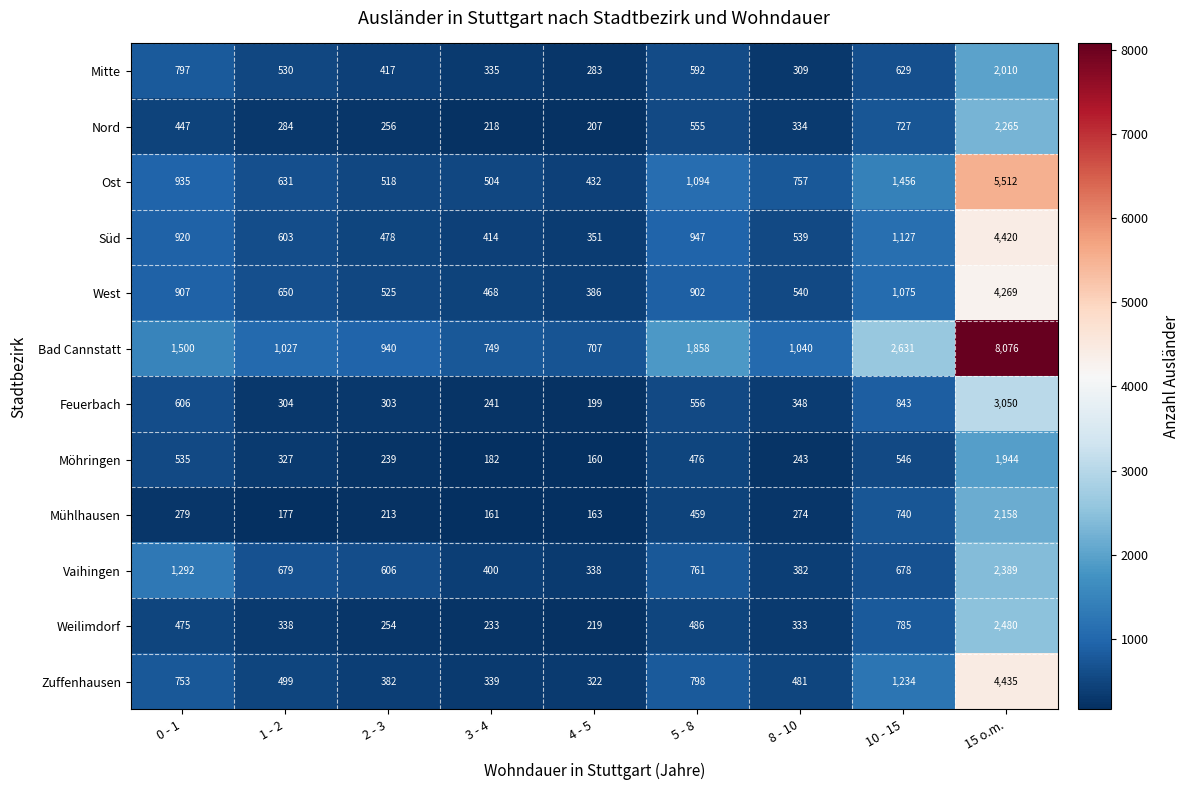

Read the Mühlhausen value at 8 - 10, to the nearest 100.

300